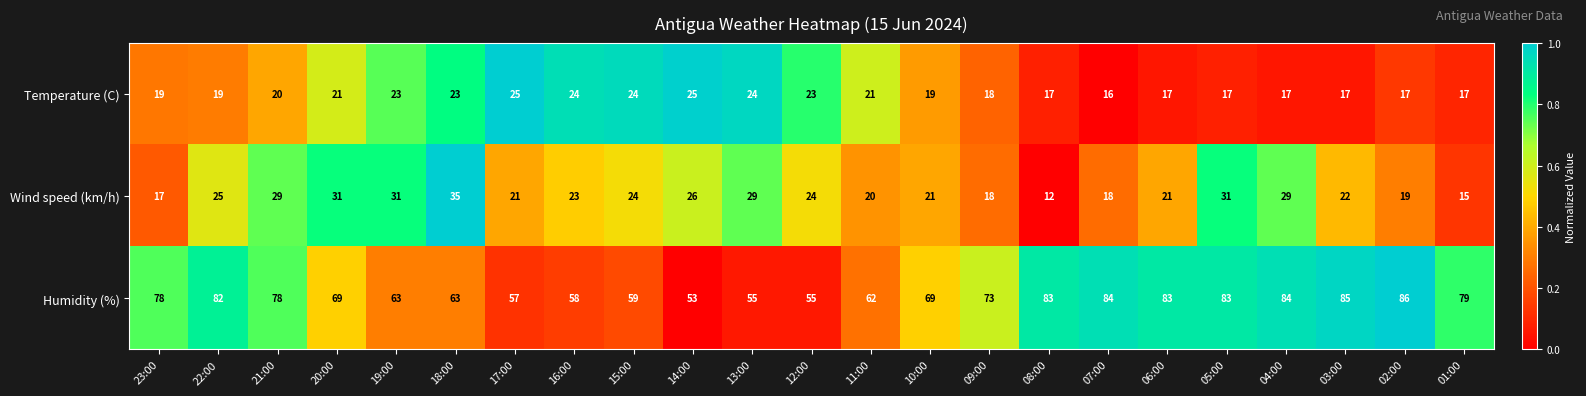

Count the number of data series in this chart.

3